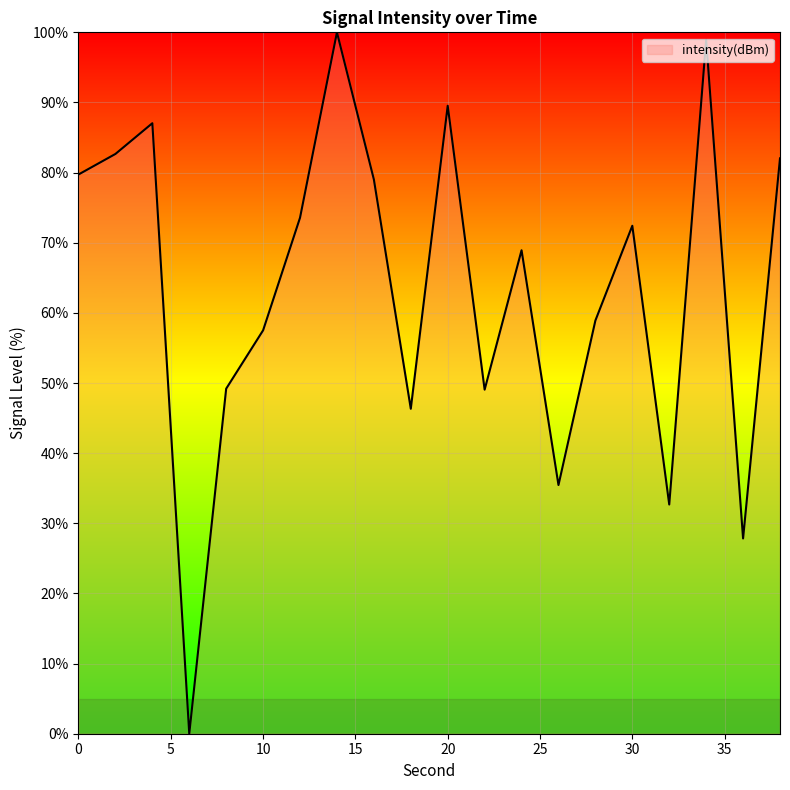

What is the maximum value shown in the chart?

100.0